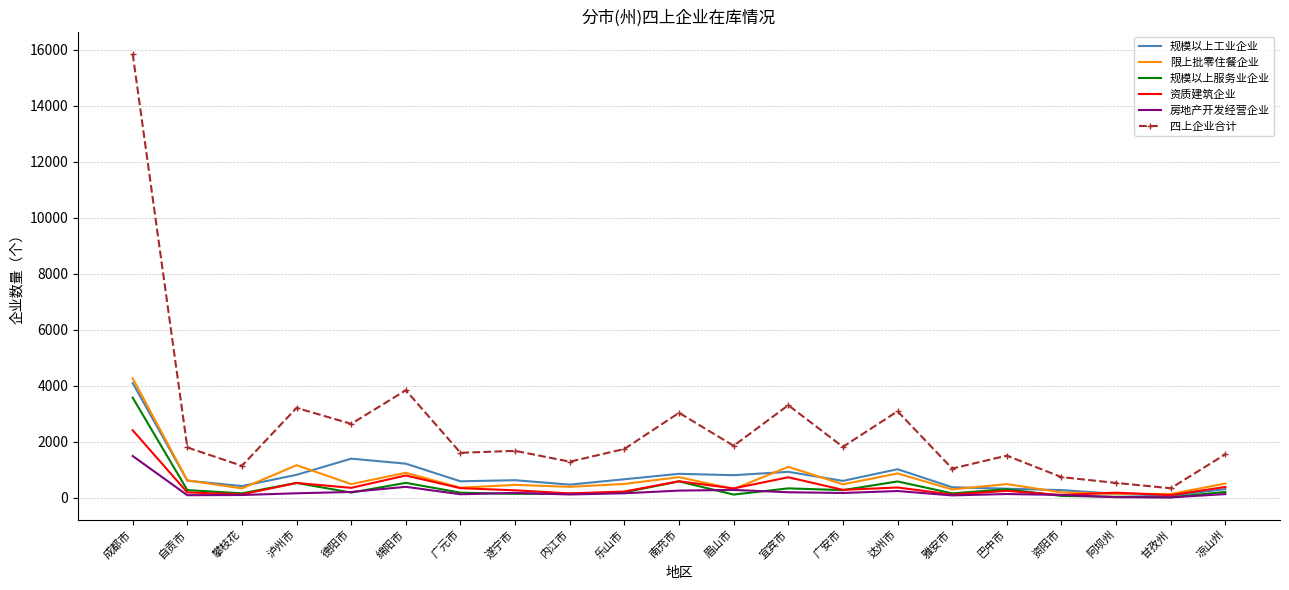

The 限上批零住餐企业 series shows 1106 at 宜宾市. True or false?

True